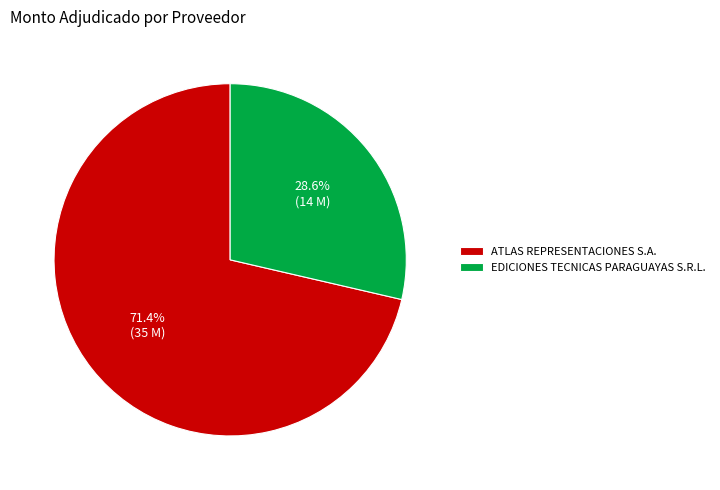

How many segments does this pie chart have?

2